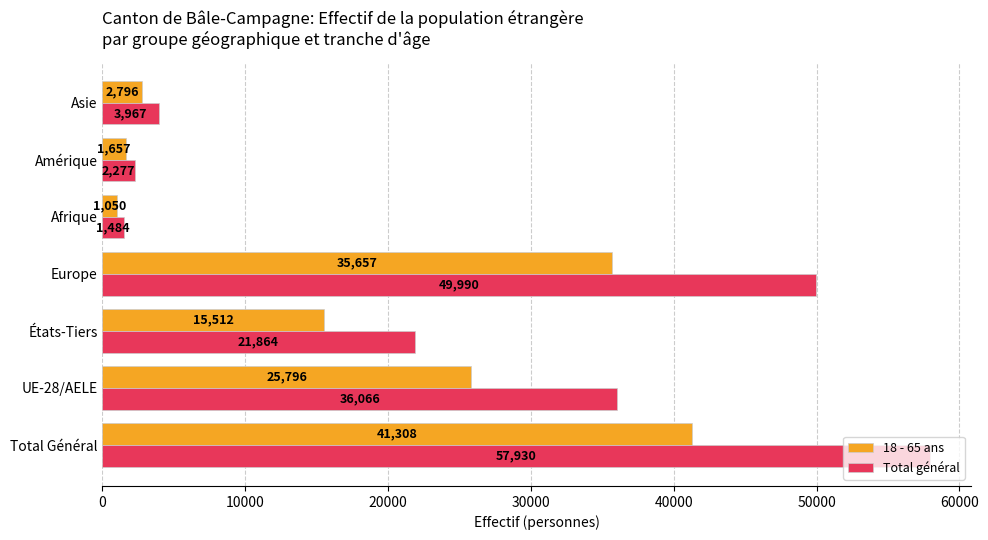

At how many categories does at least one series exceed 29268?

3